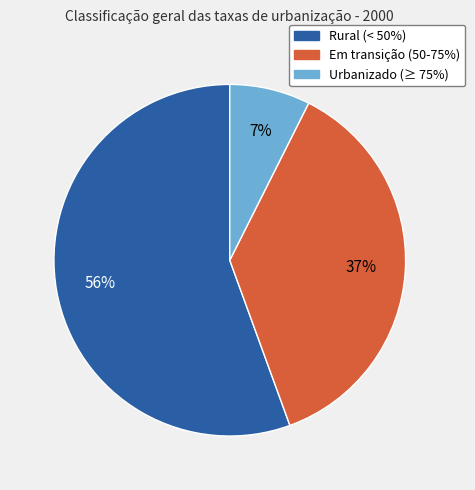

Do Em transição (50-75%) and Urbanizado (≥ 75%) together represent more than half of the pie?

No